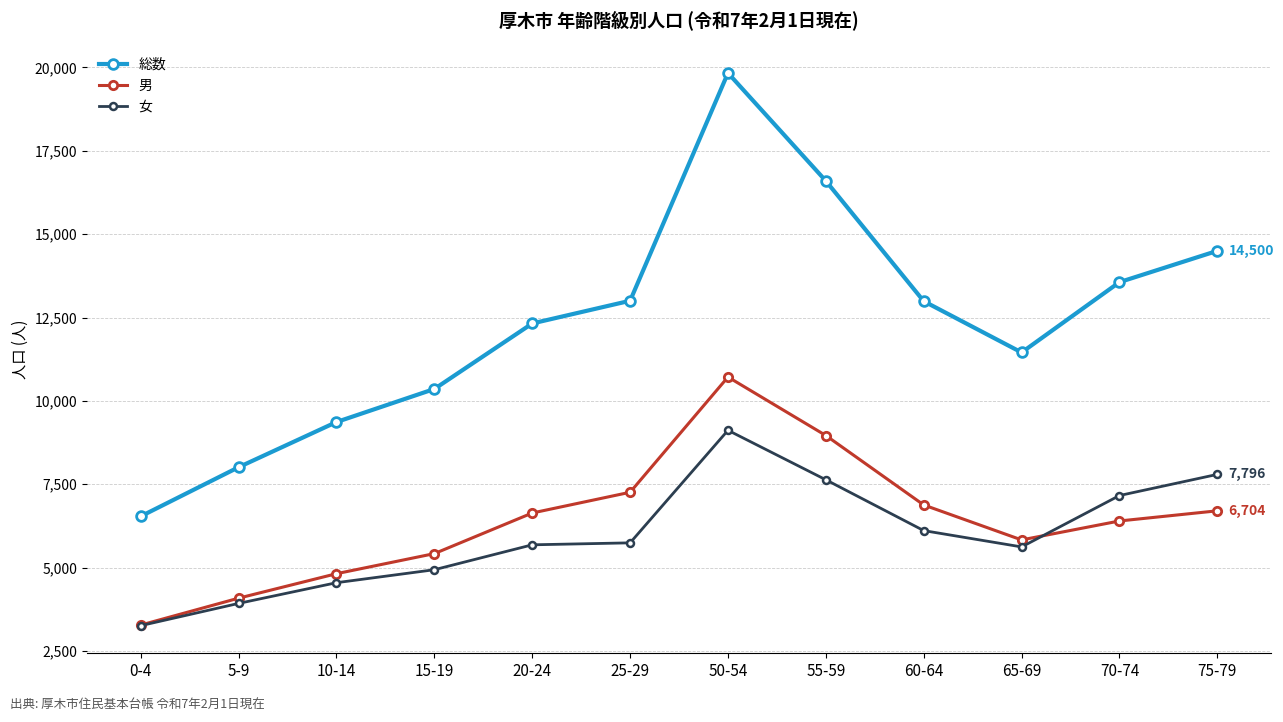

What is the label of the 2nd point from the left?

5-9